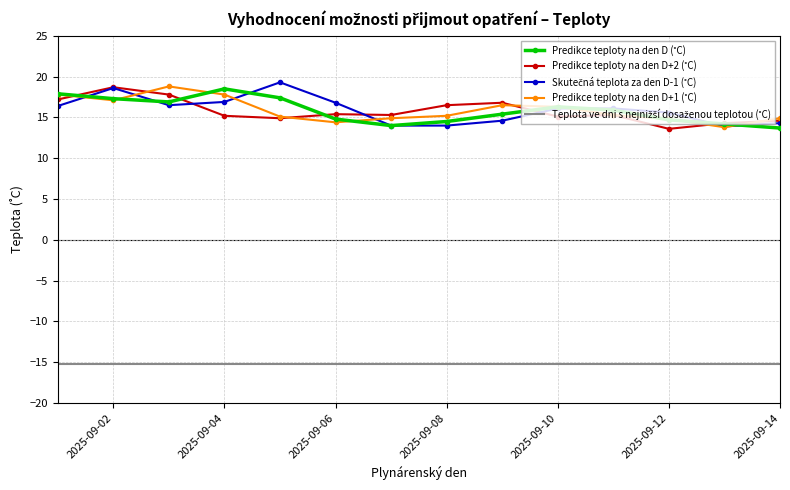

What is the minimum value shown in the chart?

-15.2